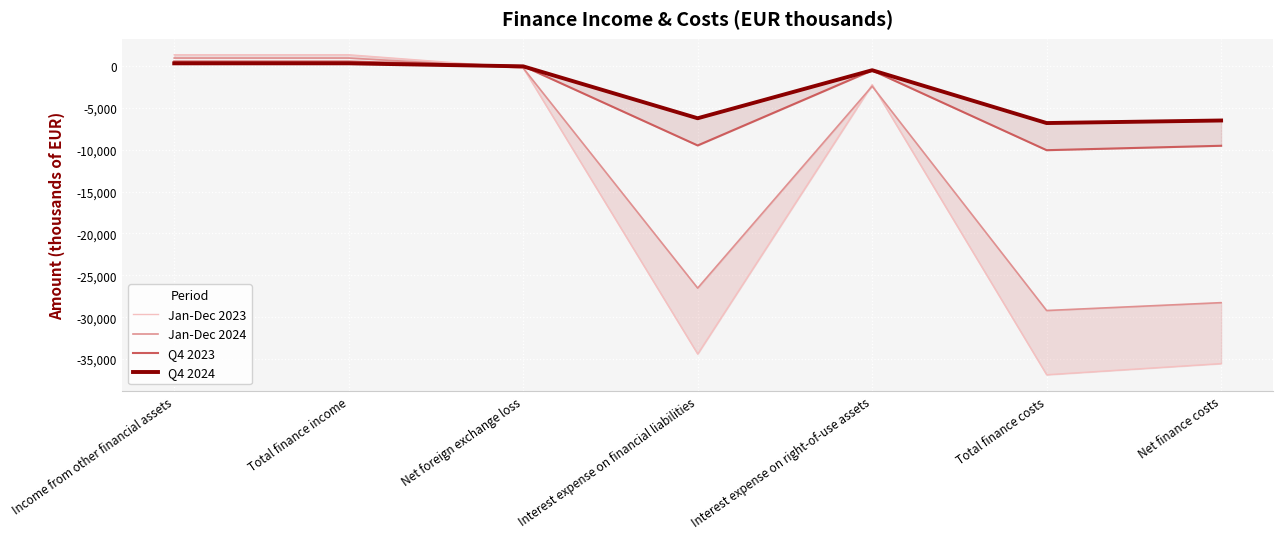

What position from the right is Interest expense on right-of-use assets?

3